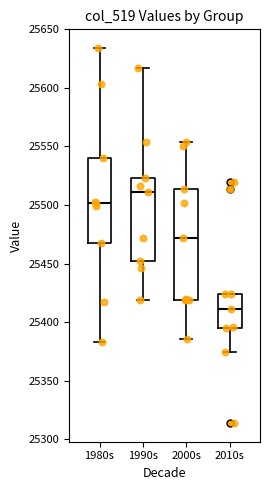

Comparing the boxes themselves (not the whiskers), which one is the tallest?

2000s